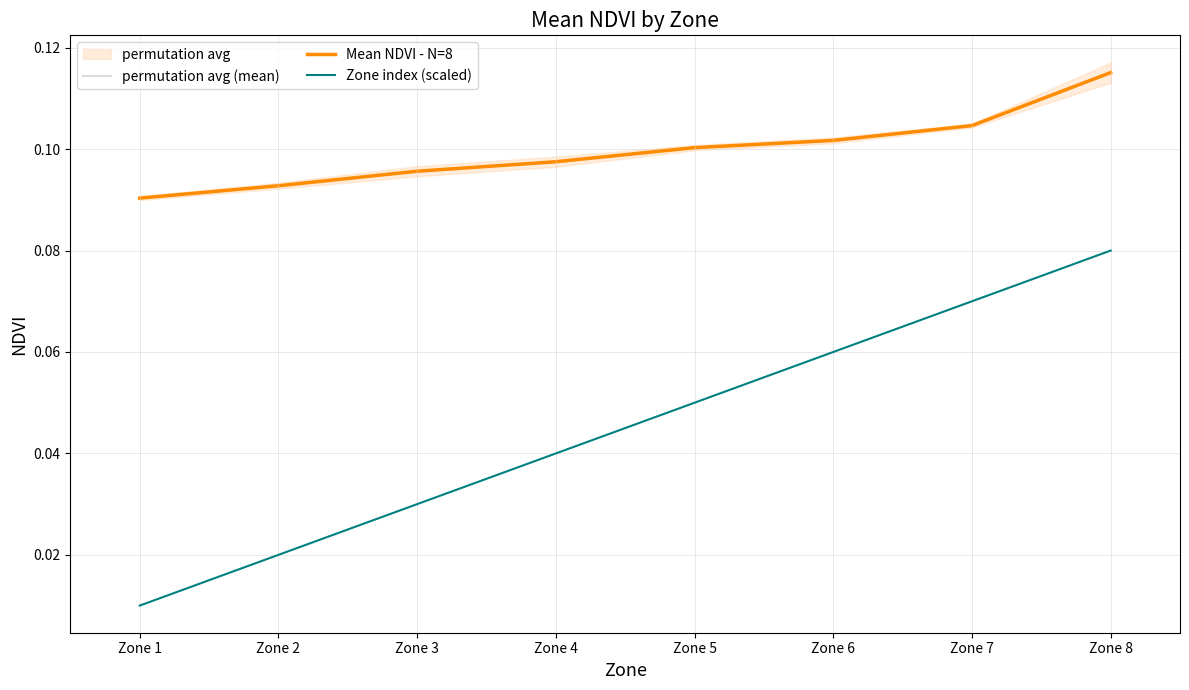

Count the permutation avg (mean) values in the range 0 to 1.

8